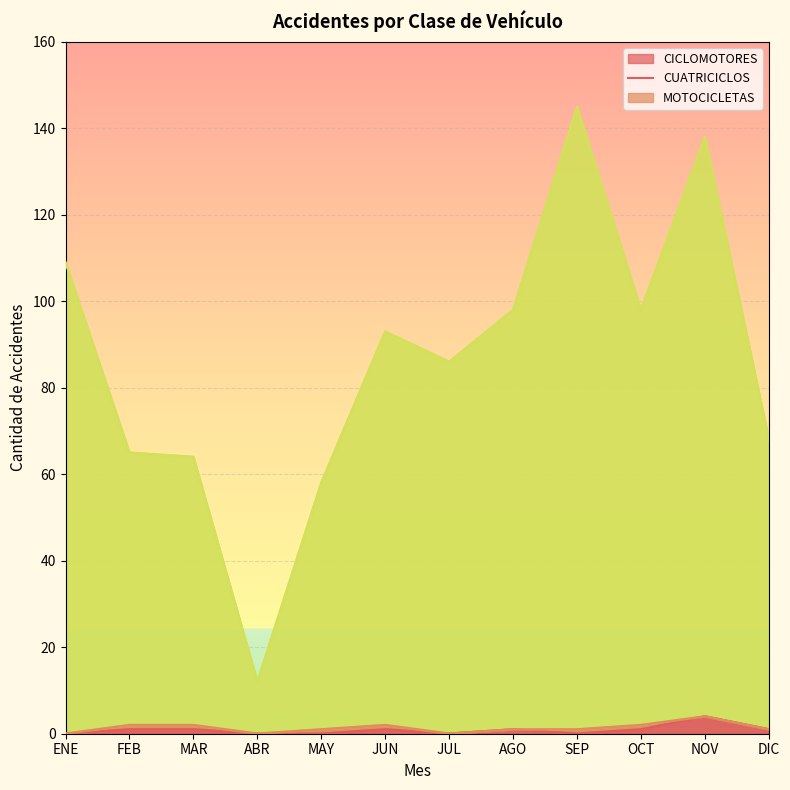

In CICLOMOTORES, how many points are higher than both neighbors (excluding endpoints)?

3